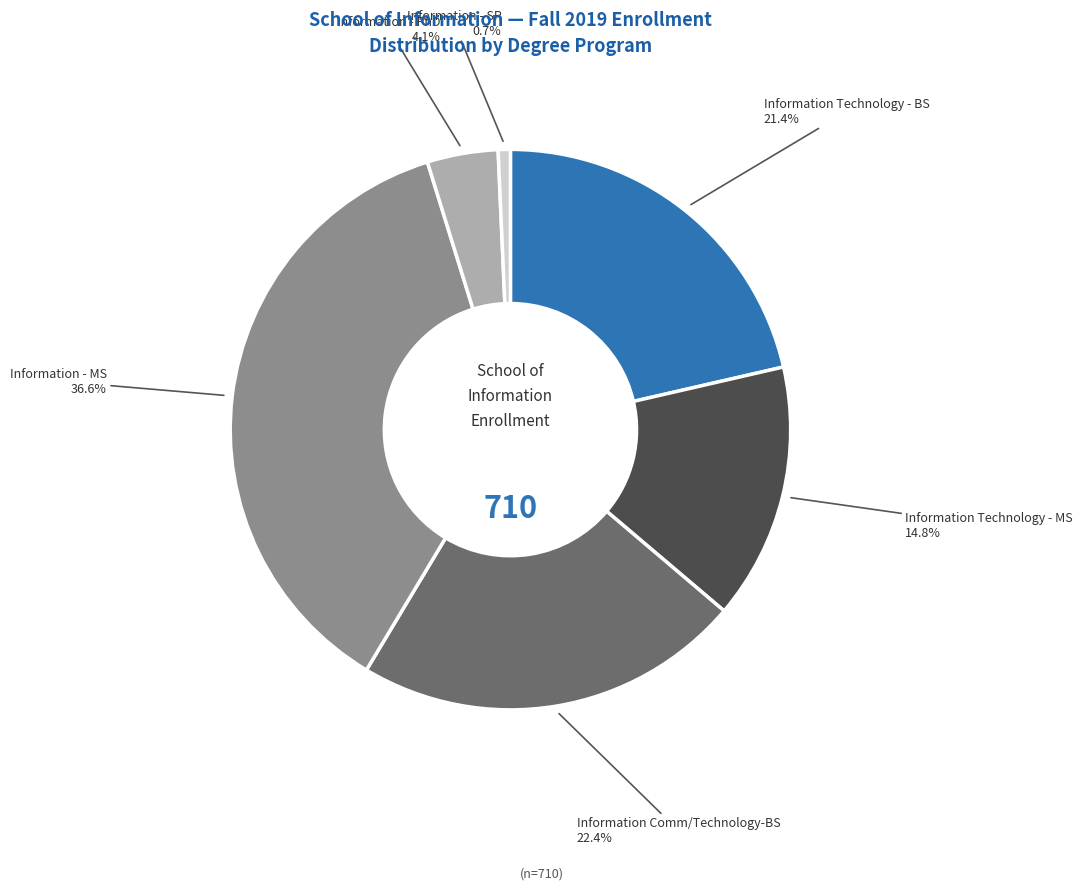

Is there any slice that represents more than half of the pie?

No